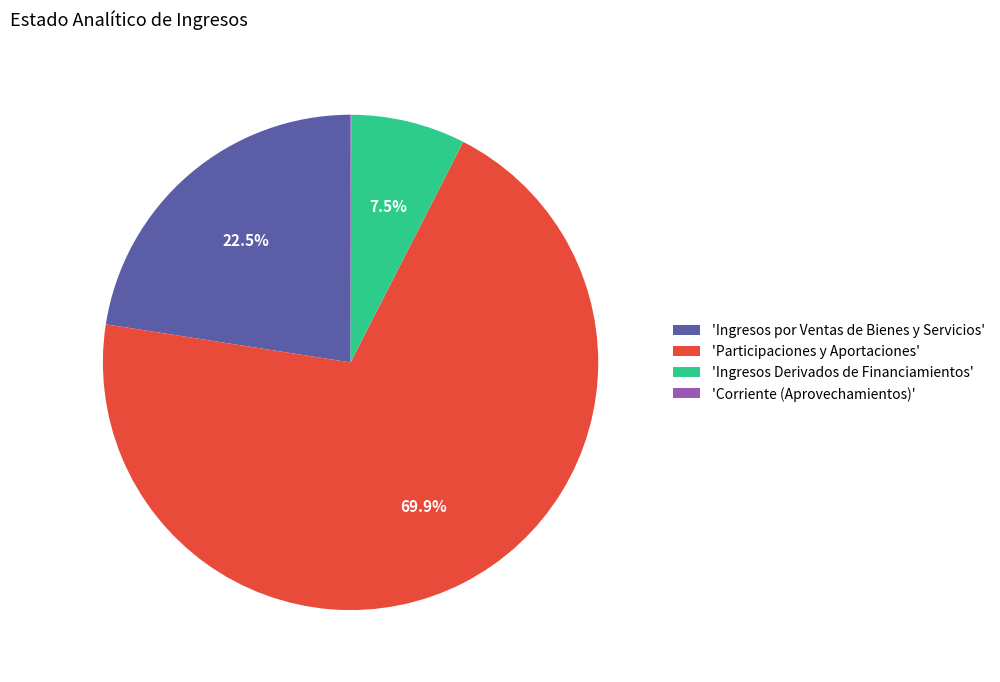

Which has a higher value, 'Ingresos por Ventas de Bienes y Servicios' or 'Ingresos Derivados de Financiamientos'?

'Ingresos por Ventas de Bienes y Servicios'